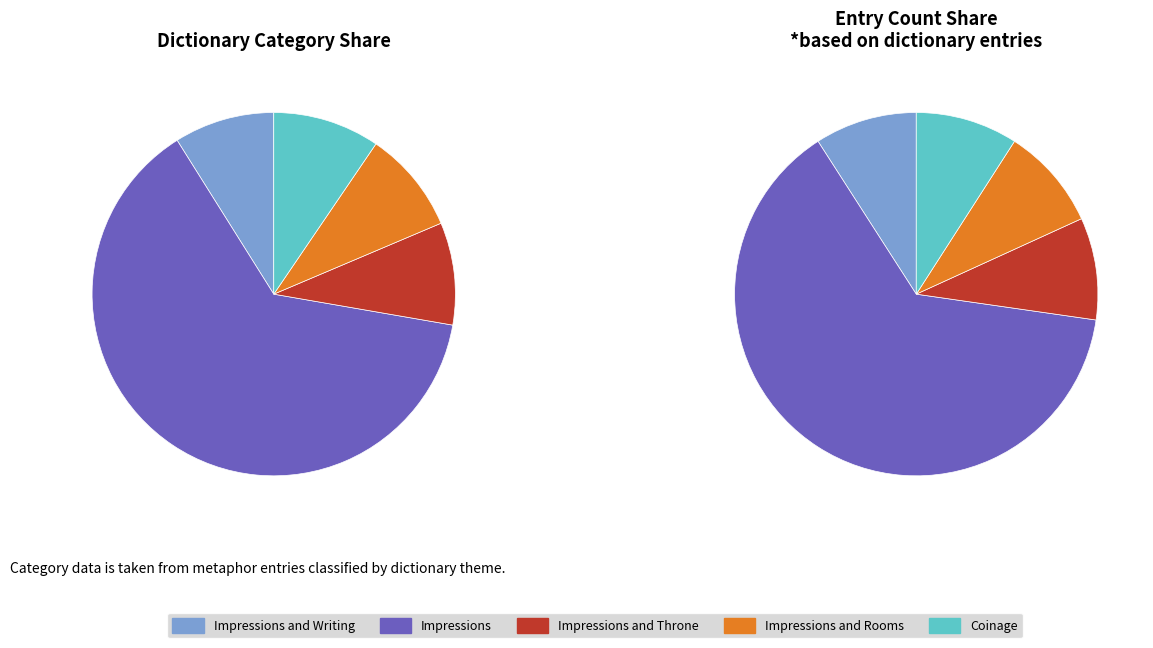

How much of the chart is everything except Coinage?

89.5%